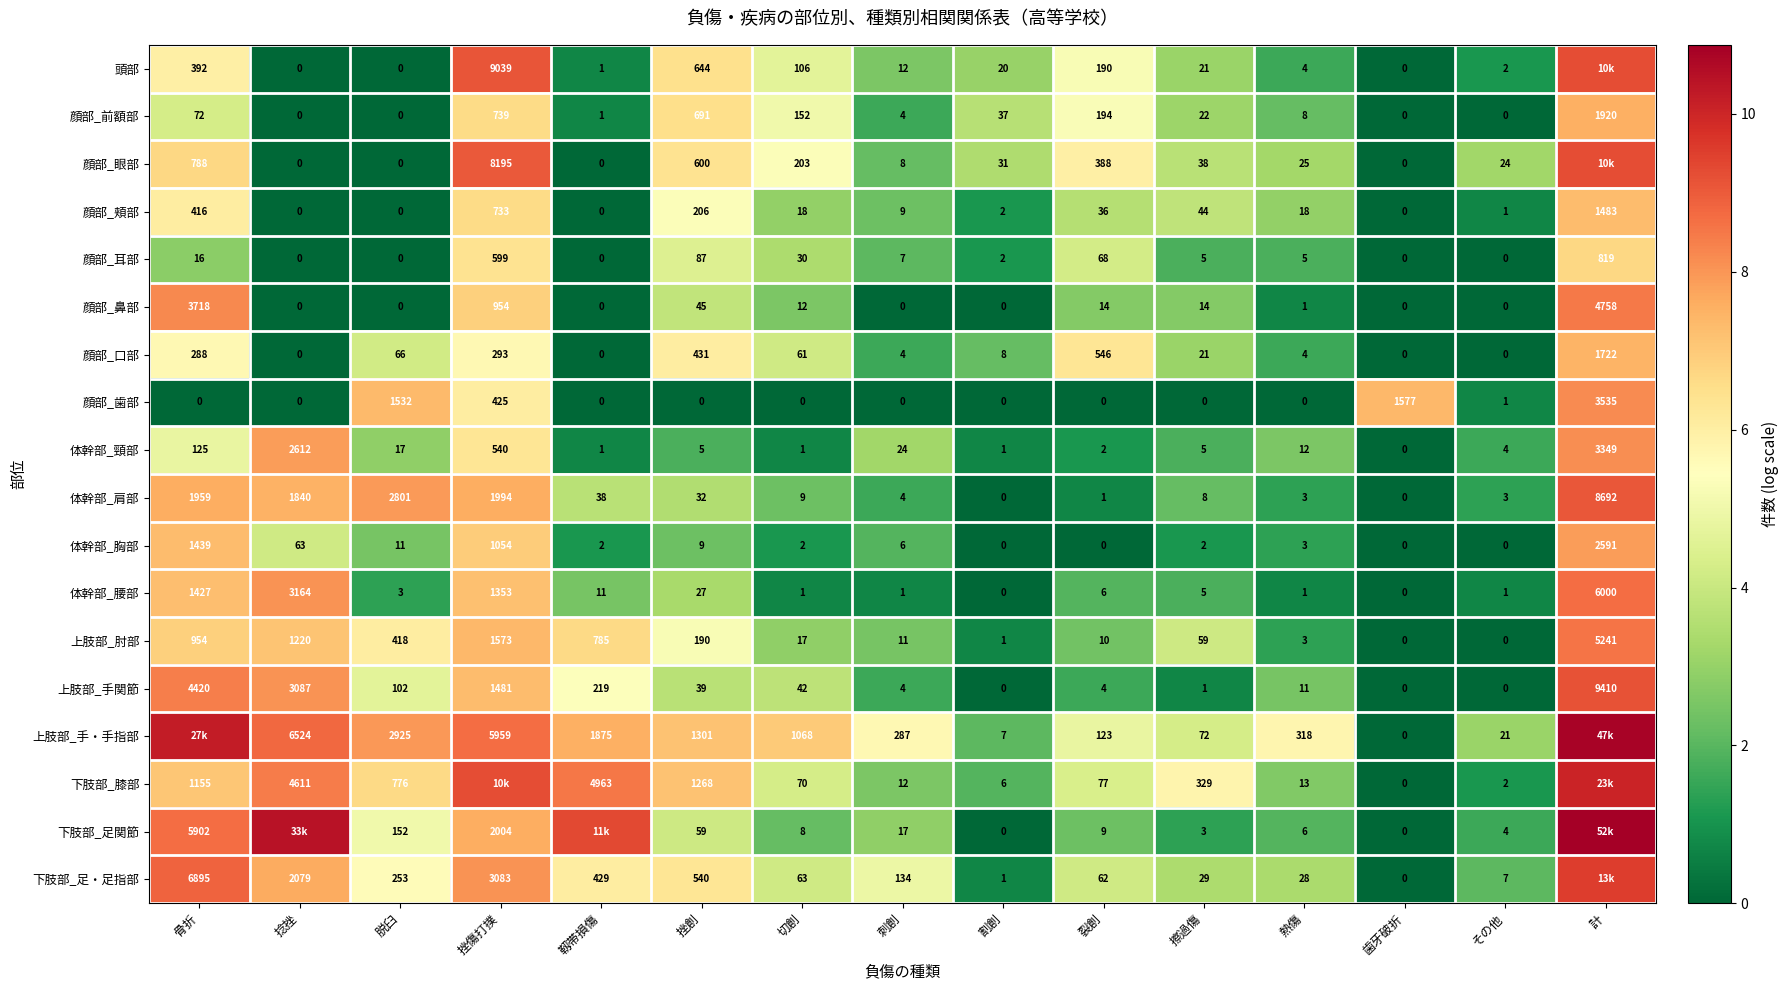

At which label is 体幹部_頸部 closest to 1674?

捻挫